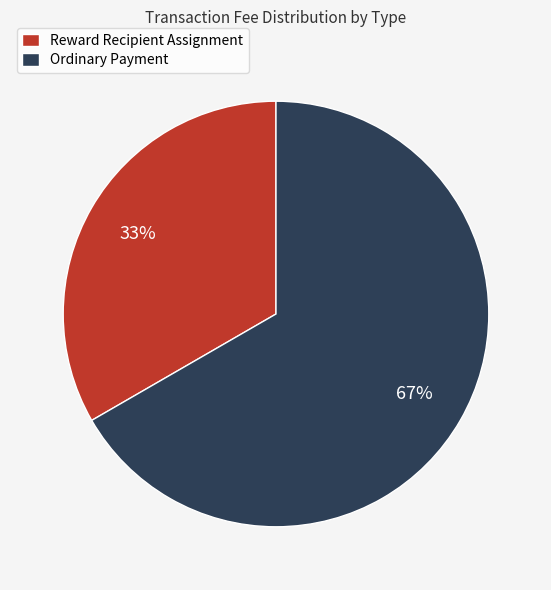

Rank the categories by value from lowest to highest.

Reward Recipient Assignment, Ordinary Payment